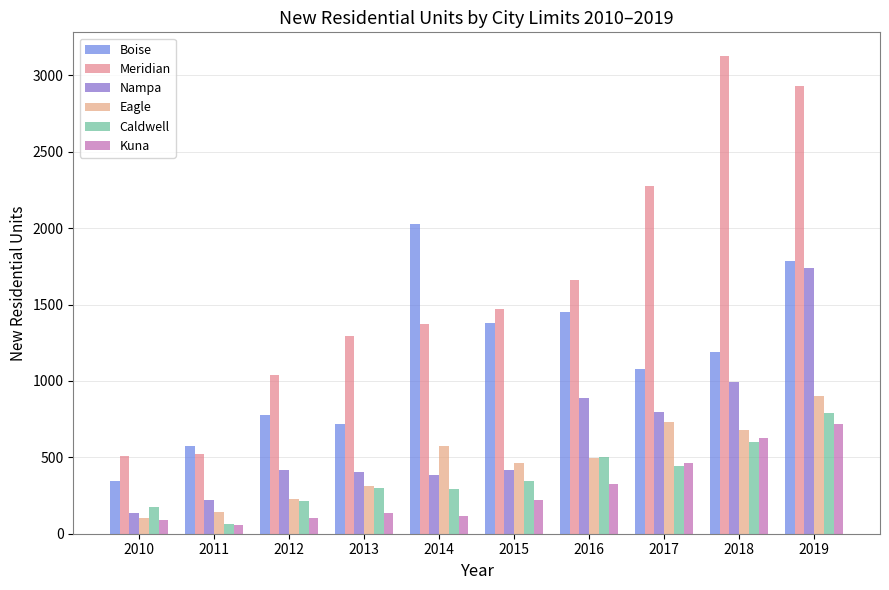

What is the greatest value displayed?

3125